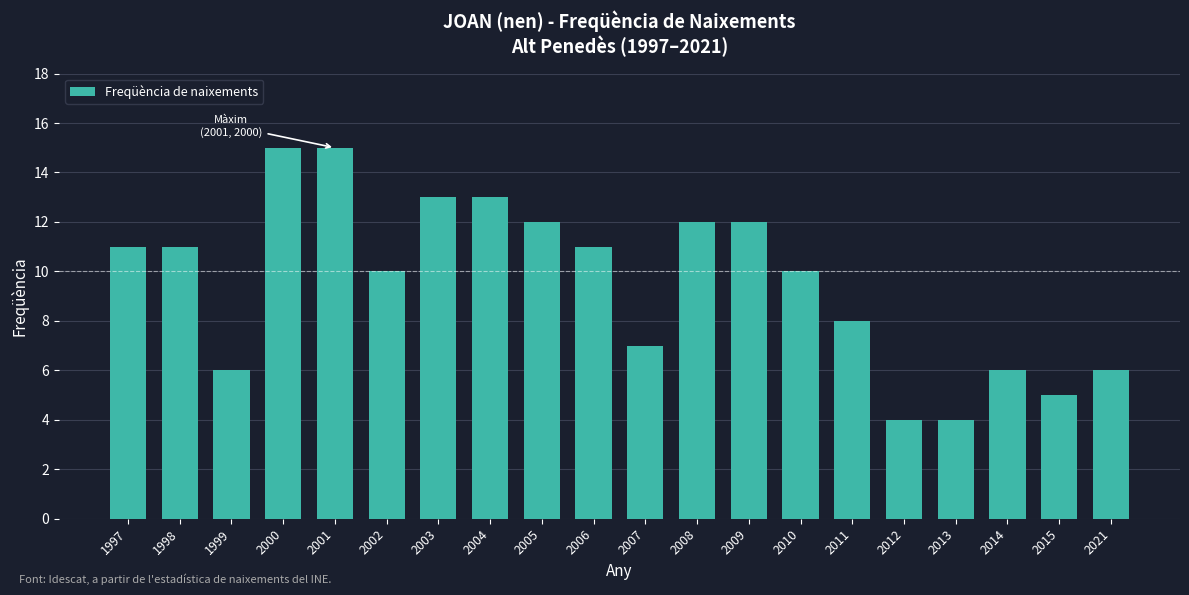

Reading left to right, what are all the values shown in this chart?

11	11	6	15	15	10	13	13	12	11	7	12	12	10	8	4	4	6	5	6